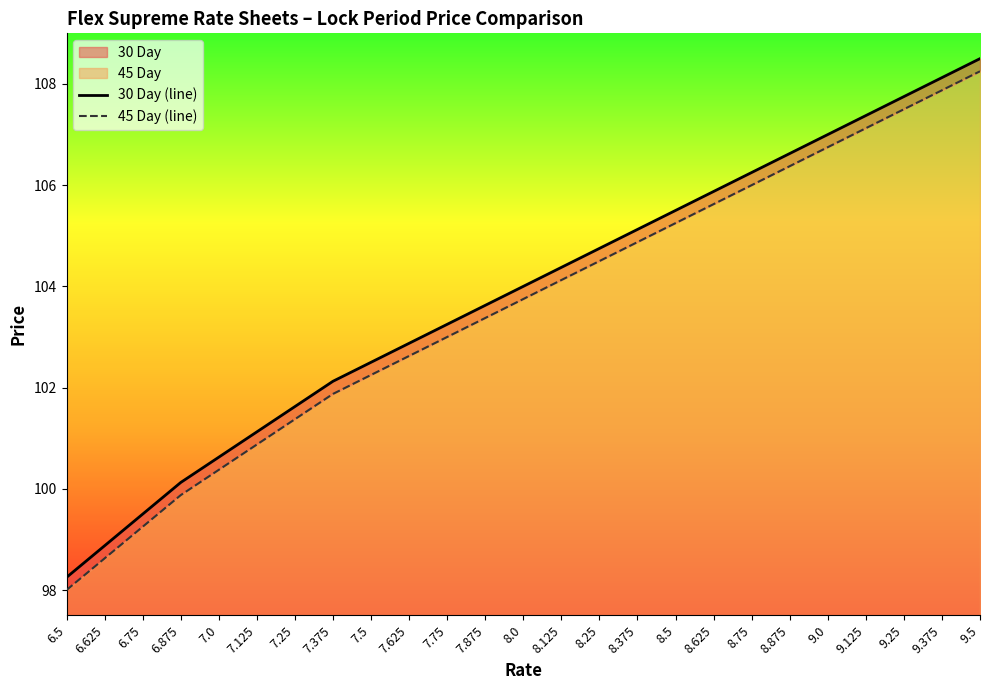

Is it true that 30 Day (line) equals 101.6 at 7.25?

True